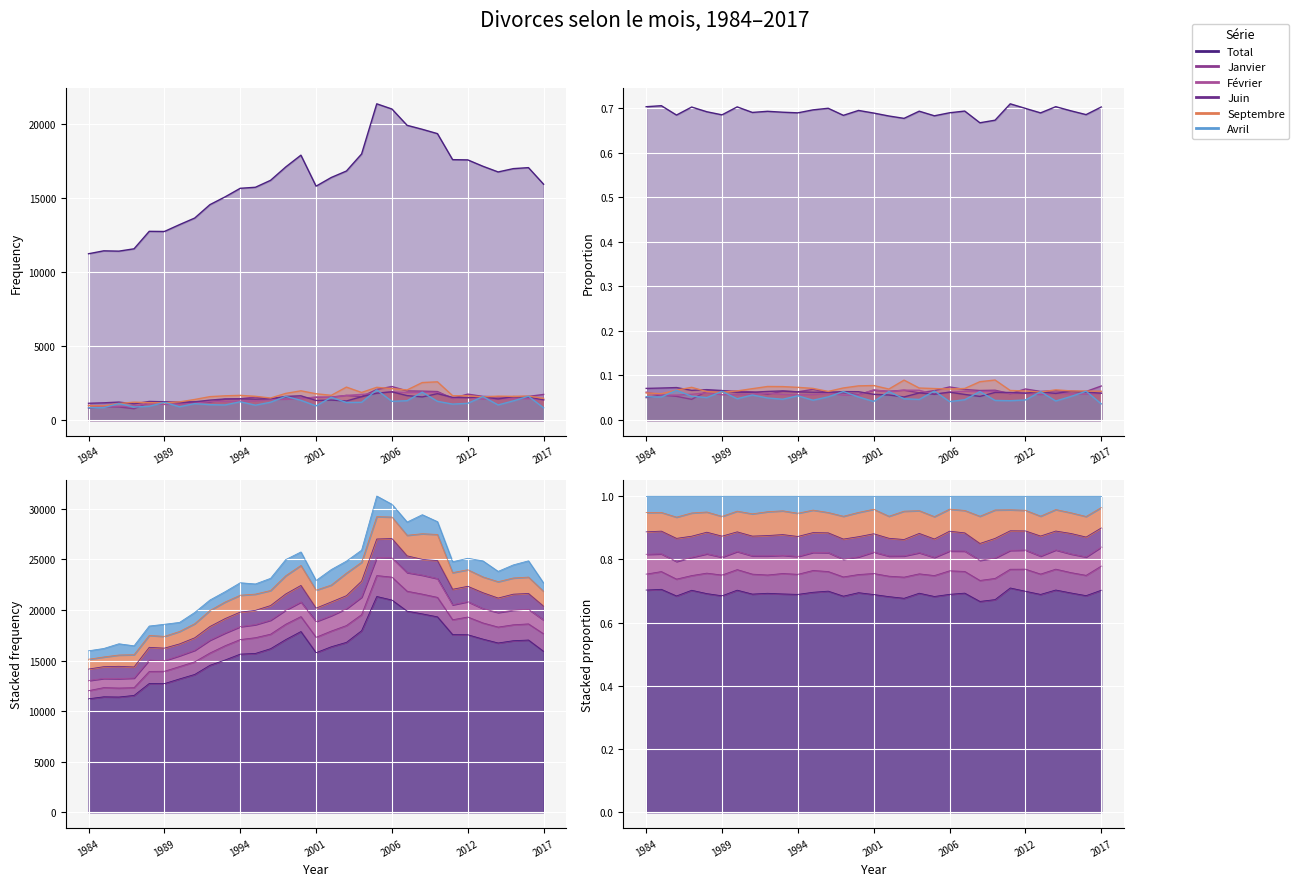

What is the sum of all Février values?

43387